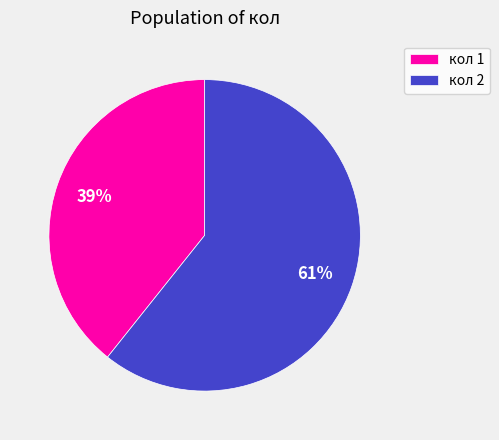

What is the largest slice in the pie chart?

кол 2